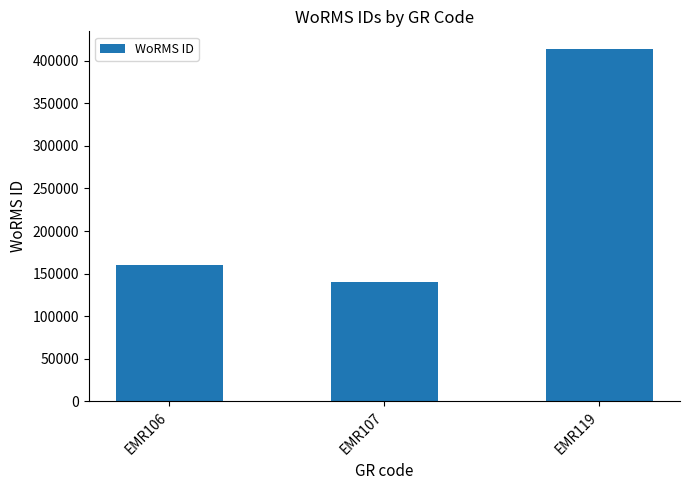

What is the value of the 3rd bar from the left?

413641